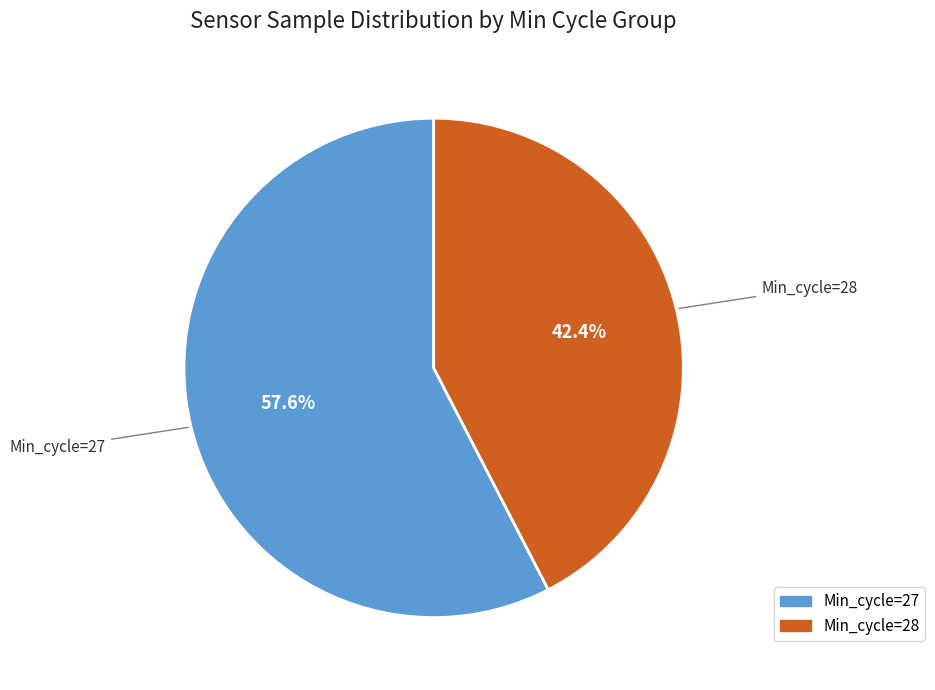

What percentage do Min_cycle=28 and Min_cycle=27 together represent?

100.0%